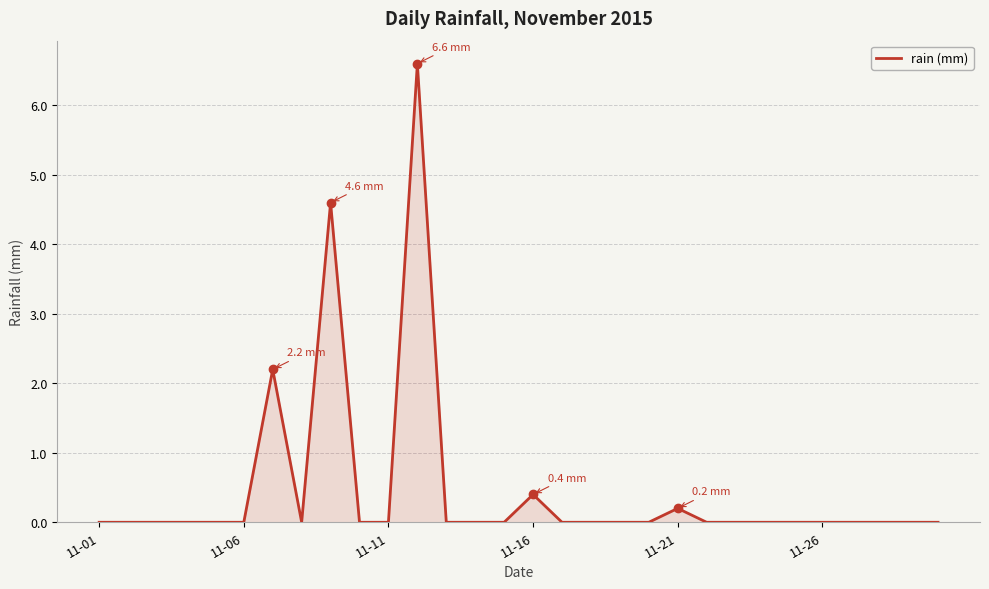

What is the maximum value shown in the chart?

6.6